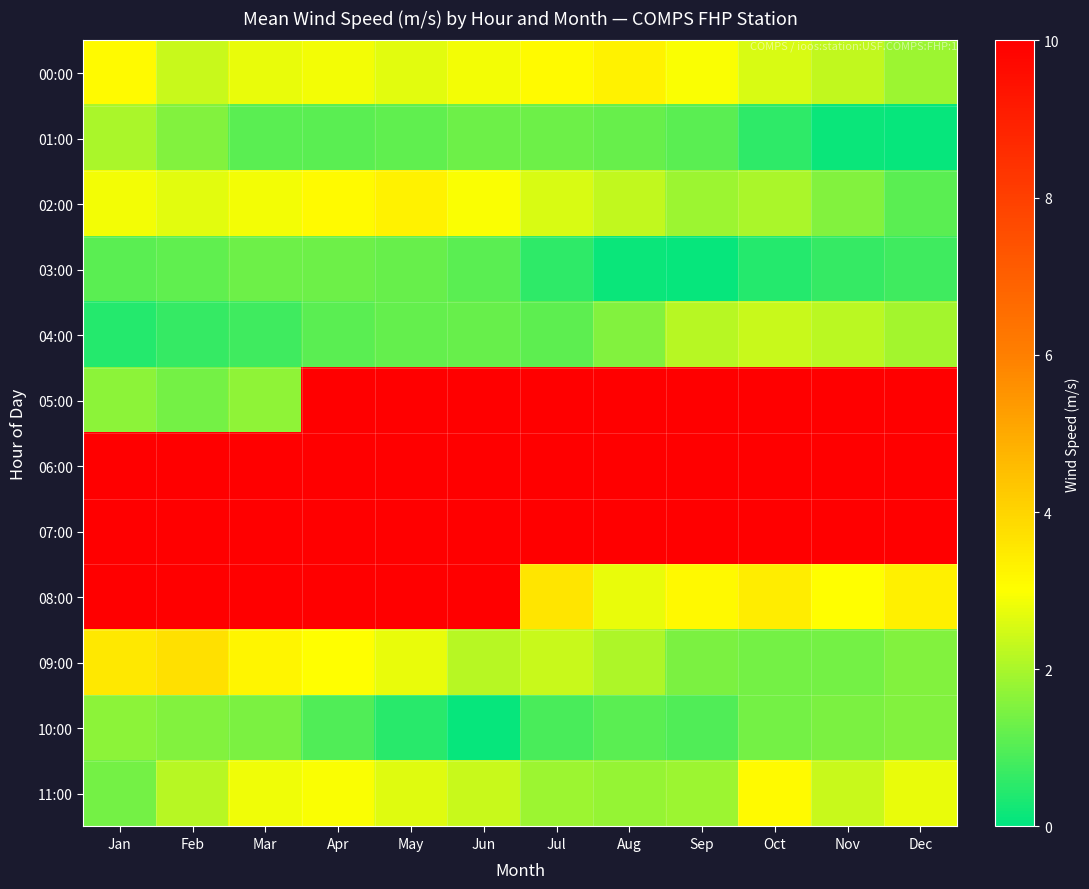

Count the number of categories in the chart.

12